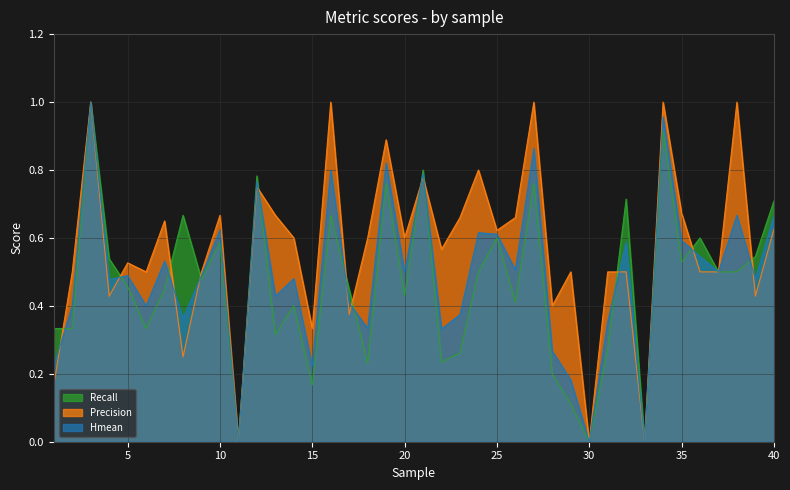

List the labels in order of Recall value, largest first.

3, 34, 21, 12, 19, 27, 32, 40, 8, 16, 25, 36, 10, 39, 4, 35, 24, 37, 38, 9, 5, 7, 17, 20, 26, 14, 1, 2, 6, 13, 31, 23, 22, 18, 28, 15, 29, 11, 30, 33